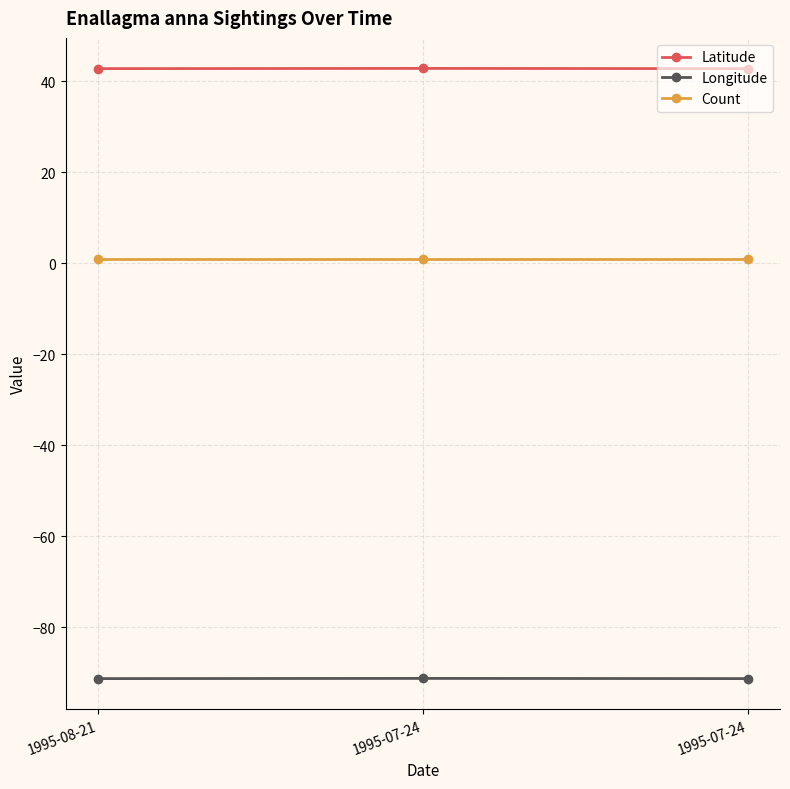

Between 1995-07-24 and 1995-07-24, which series saw the biggest shift?

Latitude